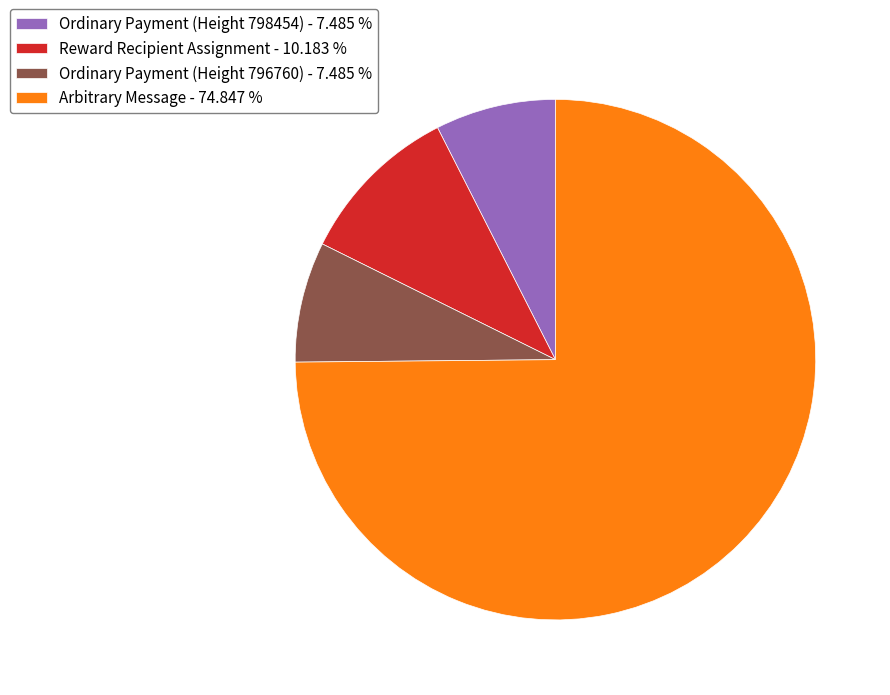

Which slice represents more than half of the pie?

Arbitrary Message - 74.847 %